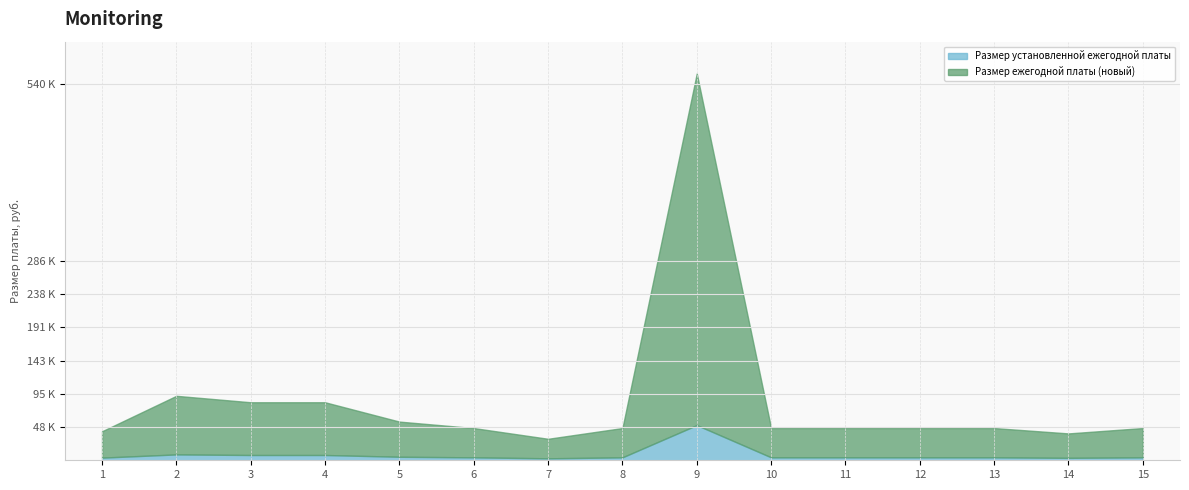

At which category does the chart reach its peak across all series?

9